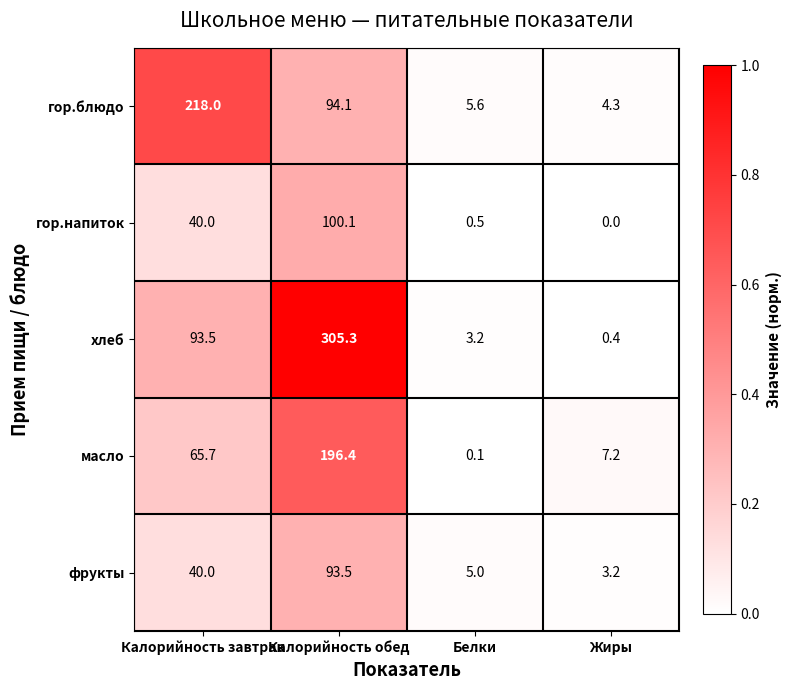

What is the difference between the масло values at Калорийность обед and Жиры?

189.2